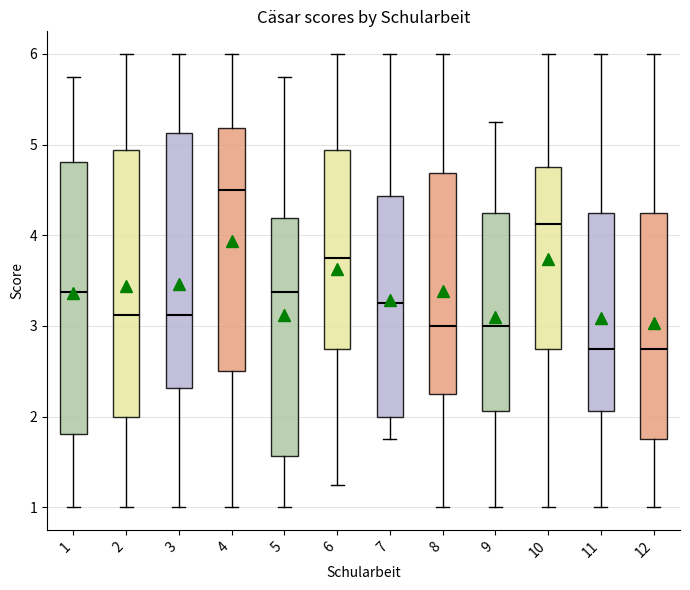

Which box's median line is the highest?

4